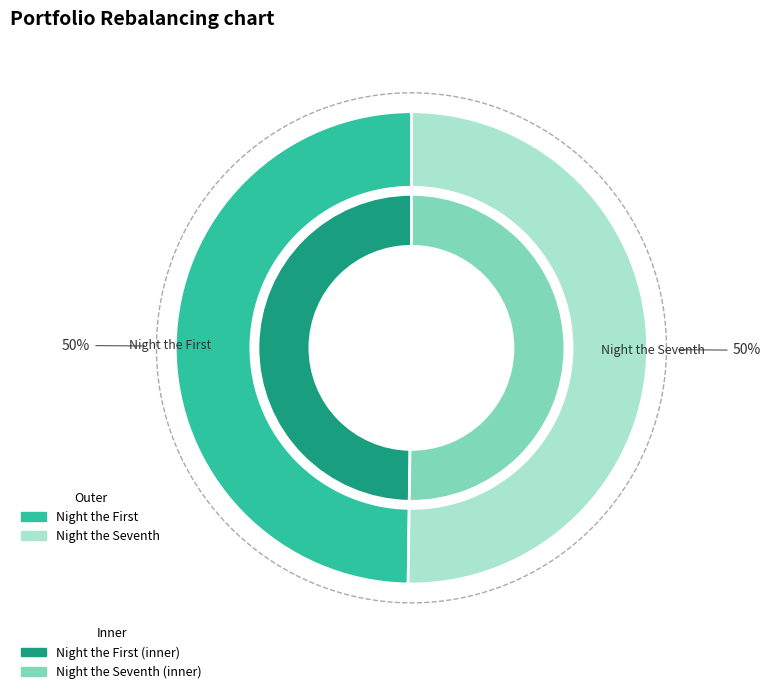

What portion of the pie excludes Night the Seventh?

49.8%